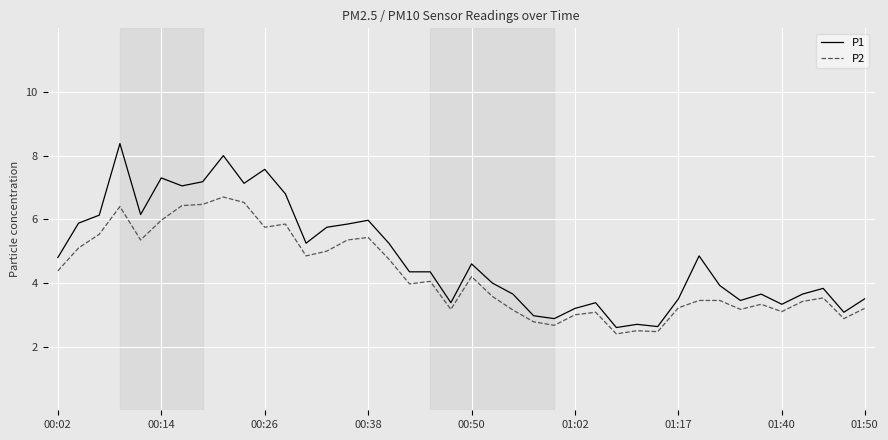

What is the average value of the P2 series?

4.2